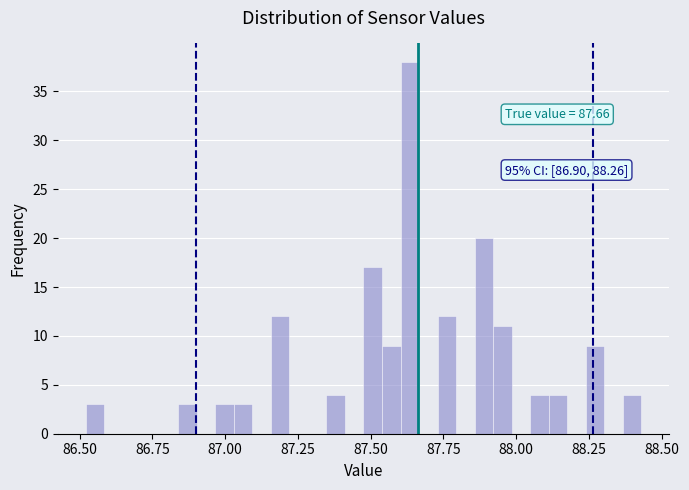

Around what value on the x-axis is the tallest bar? Give the approximate position of its centre, as read against the axis.

87.65